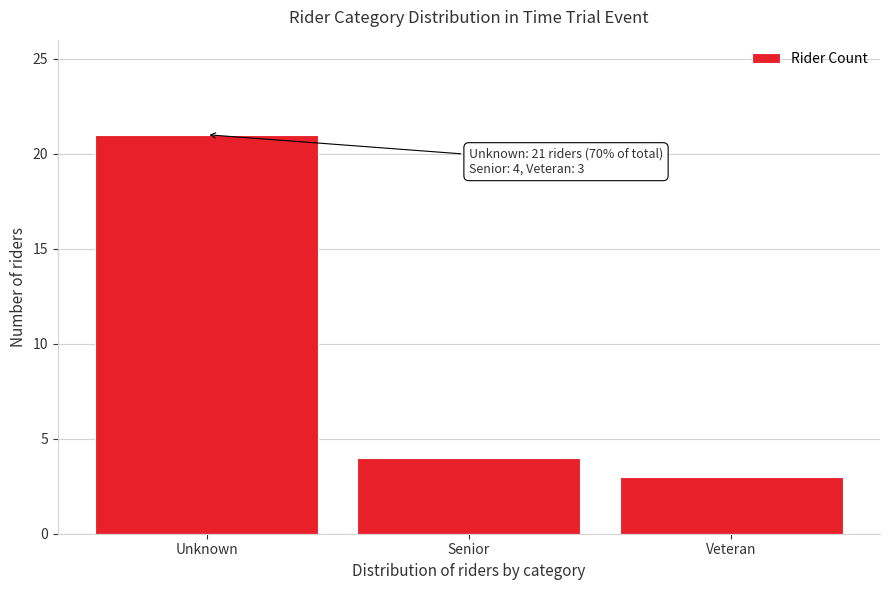

Reading left to right, list all the values displayed in this chart.

Unknown=21	Senior=4	Veteran=3